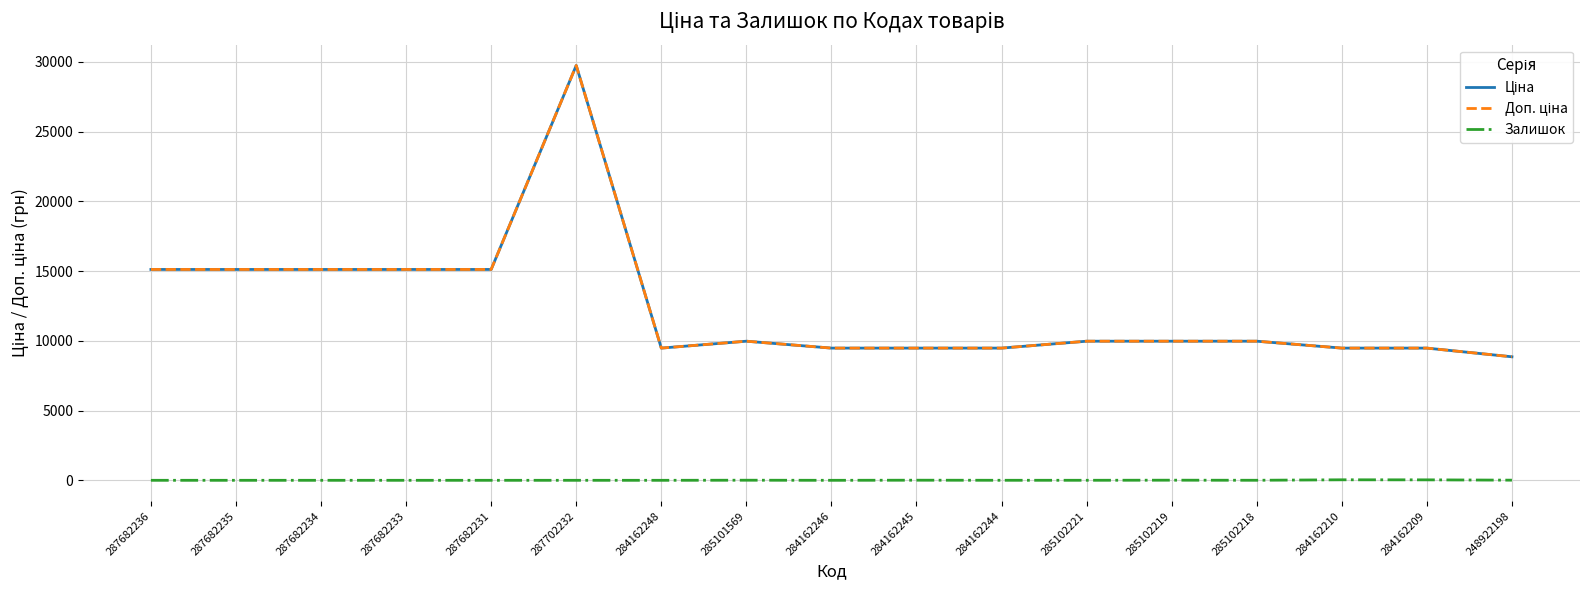

In Доп. ціна, how many points are higher than both neighbors (excluding endpoints)?

2